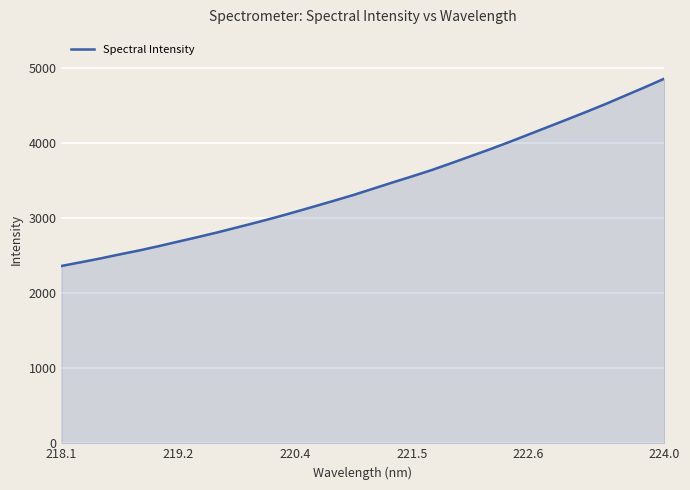

How many series are shown in this chart?

1